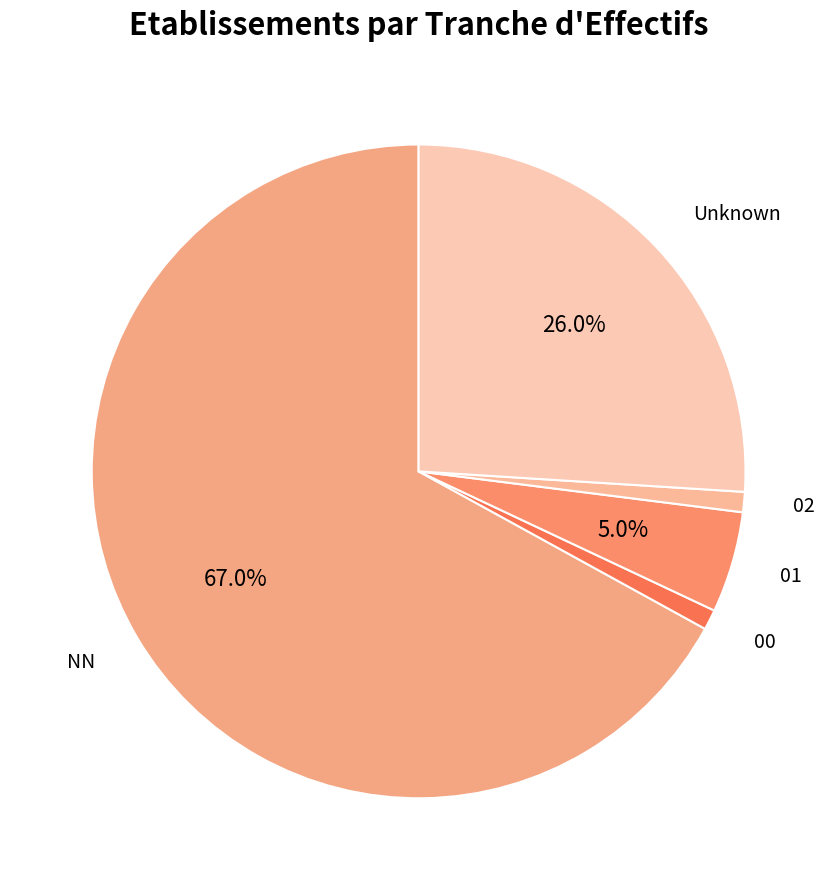

Between NN and Unknown, which is larger?

NN